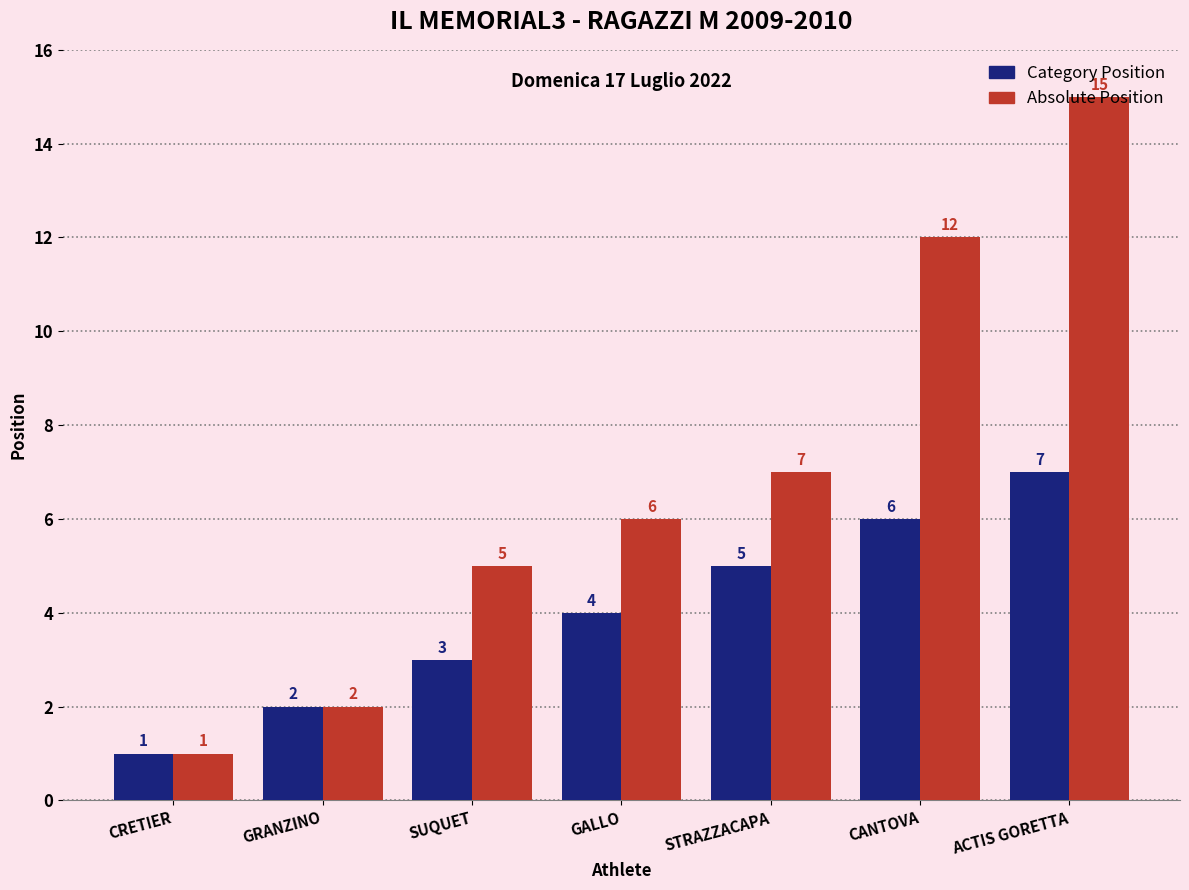

Which series has the widest spread of values?

Absolute Position